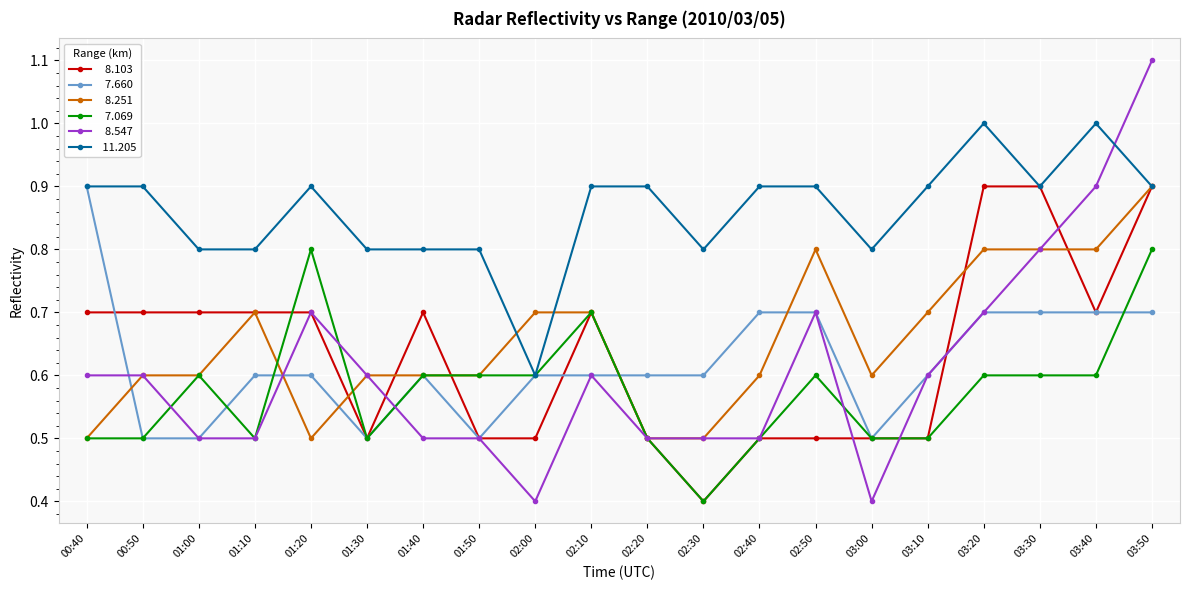

What is the maximum value shown in the chart?

1.1